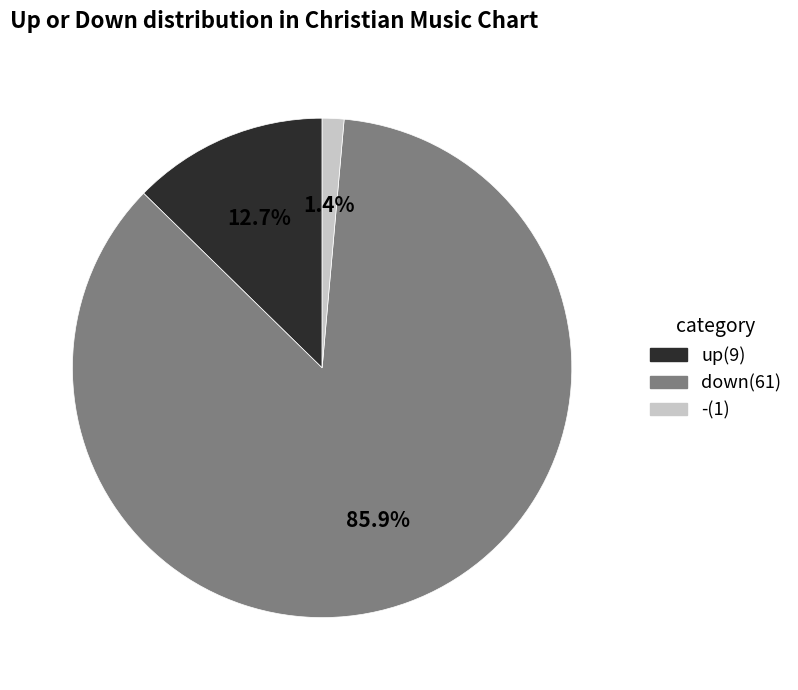

Which slice is the largest?

down